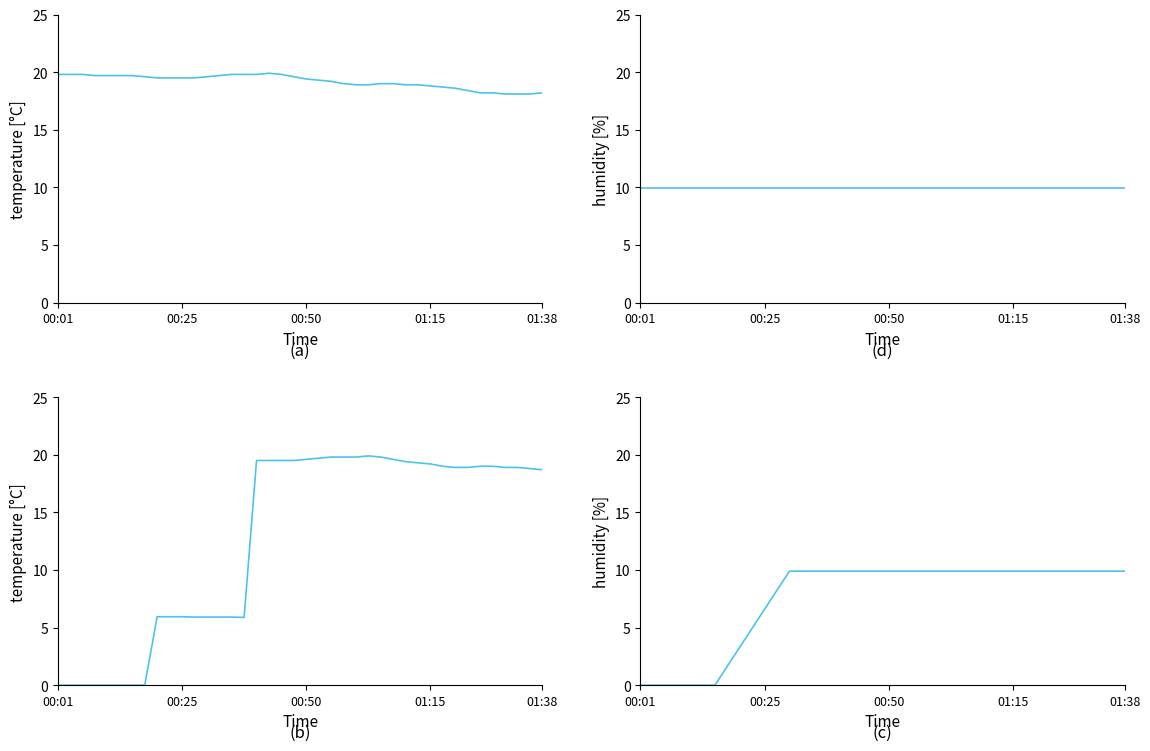

What is the spread (max minus min) of values at 23?

9.9